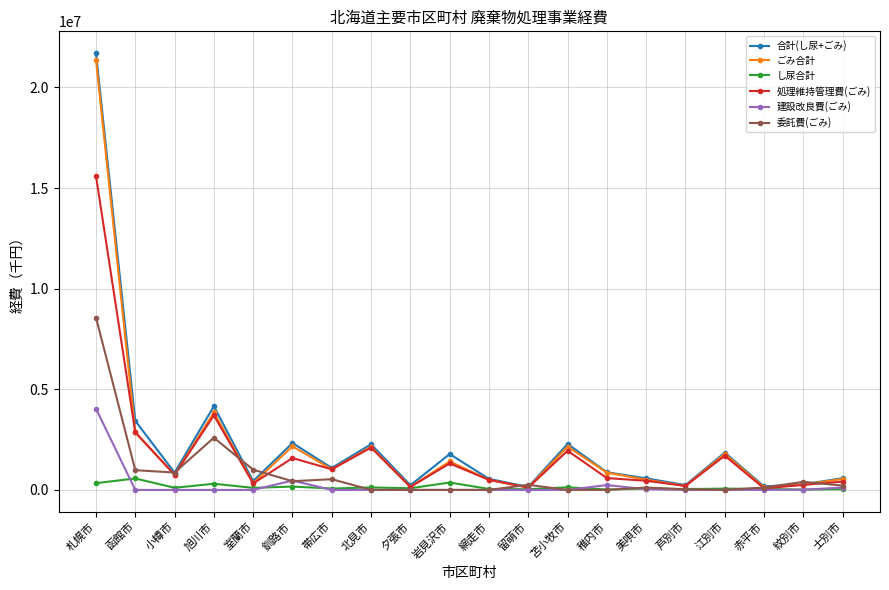

What is the difference between the second highest and second lowest values in the 建設改良費(ごみ) series?

463912